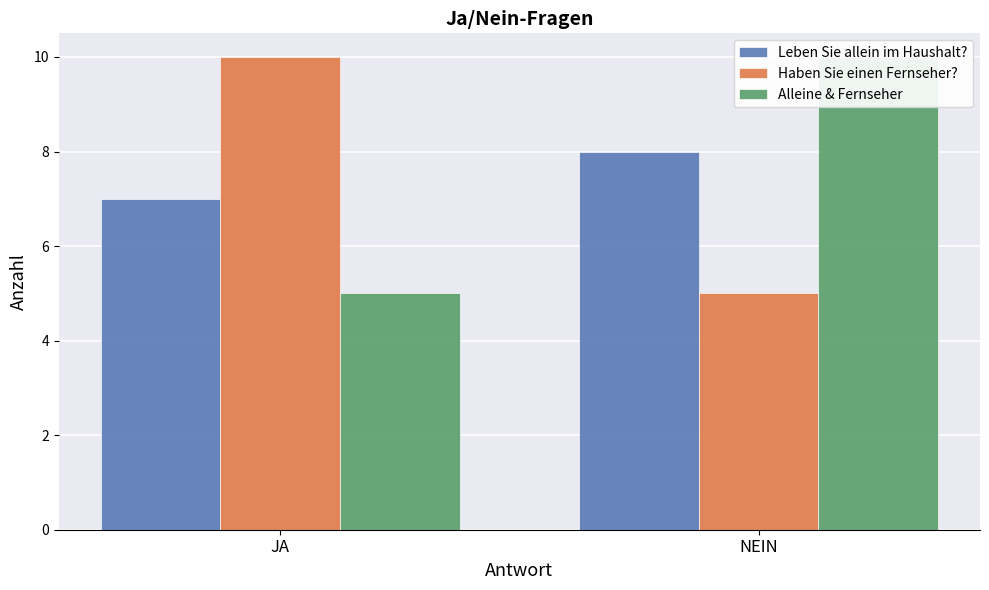

Reading left to right, extract all data points from this chart.

Leben Sie allein im Haushalt?: 7	8
Haben Sie einen Fernseher?: 10	5
Alleine & Fernseher: 5	10